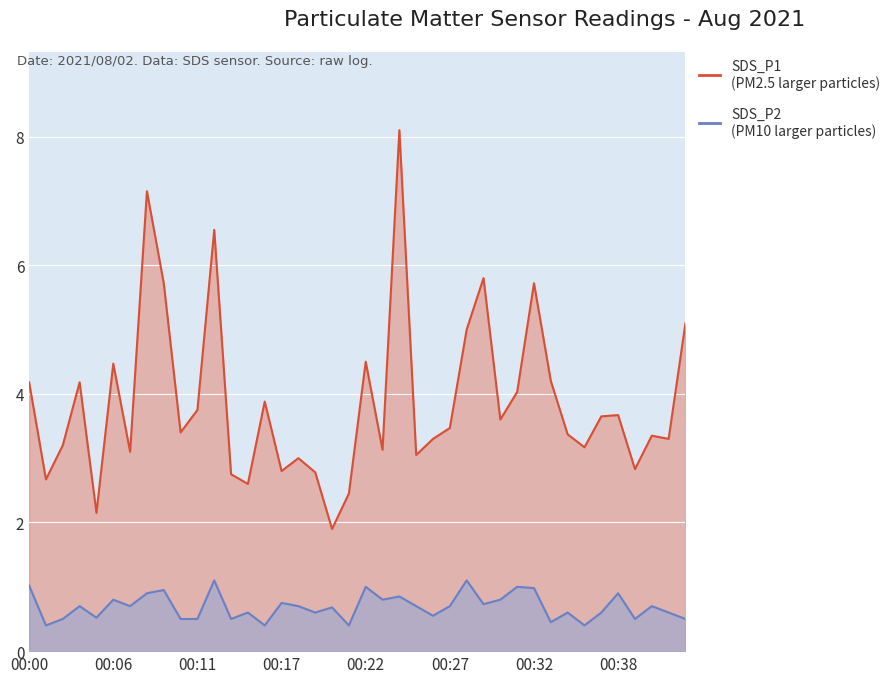

True or false: SDS_P2 and SDS_P1 cross at least once.

False